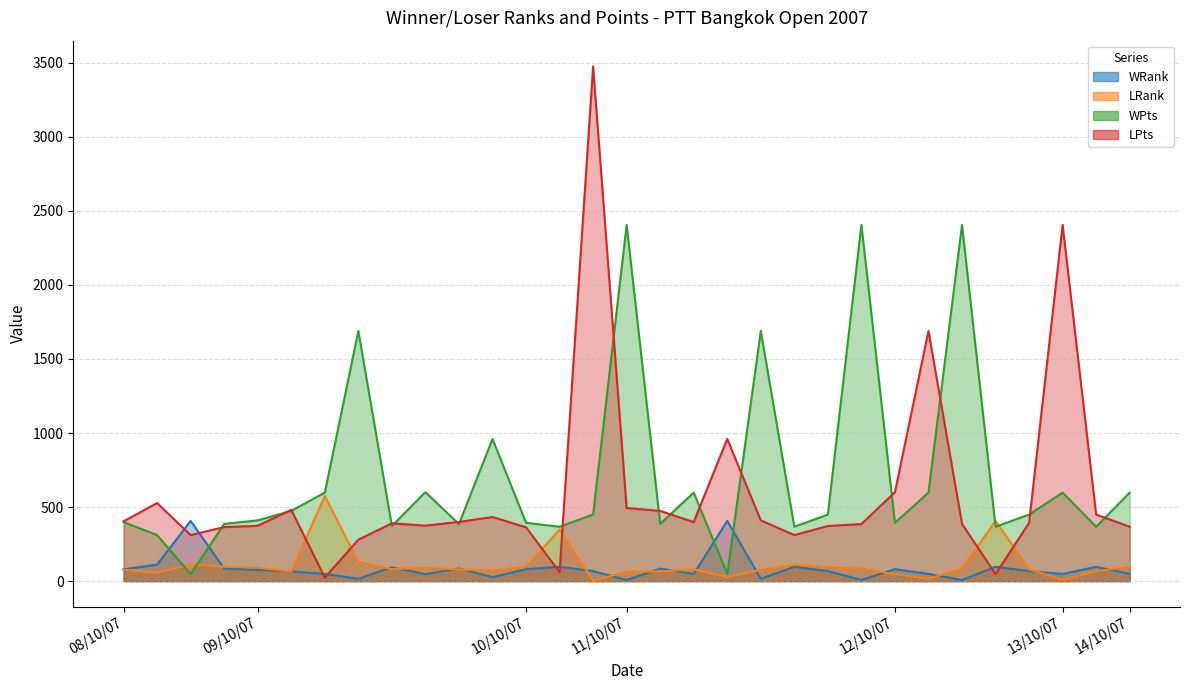

At which label does WRank first exceed 68?

08/10/07